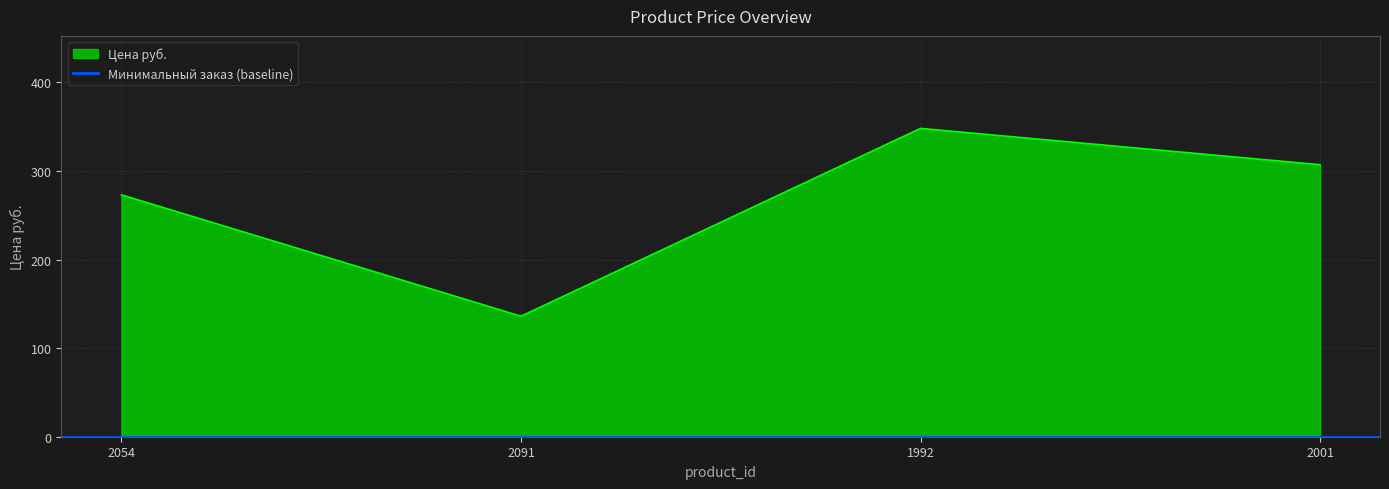

List the labels in order of value, largest first.

1992, 2001, 2054, 2091